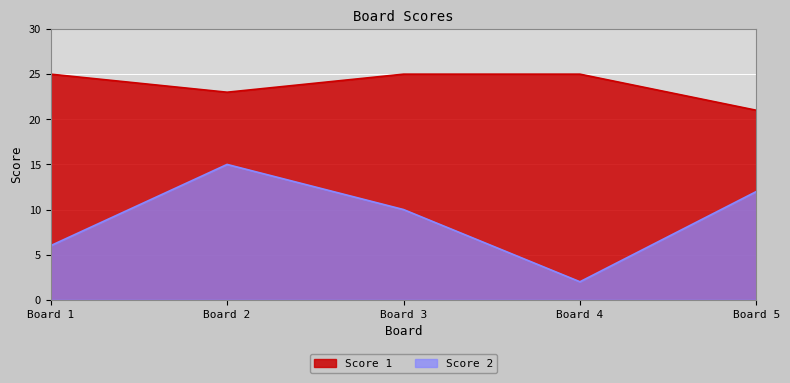

What value does the Score 1 series have at Board 3?

25